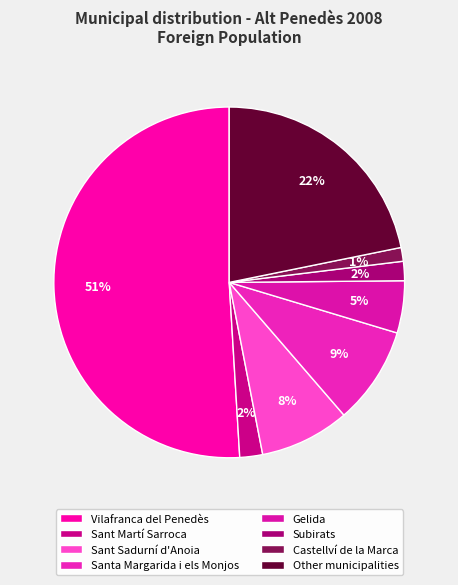

Count the number of slices in the pie.

8